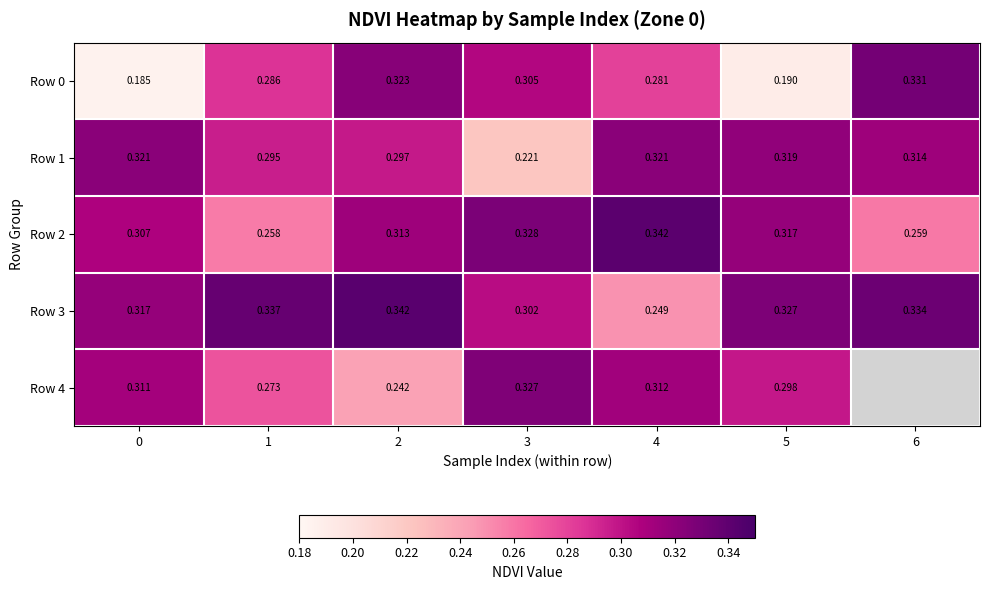

Count the Row 1 values in the range 0 to 1.

7